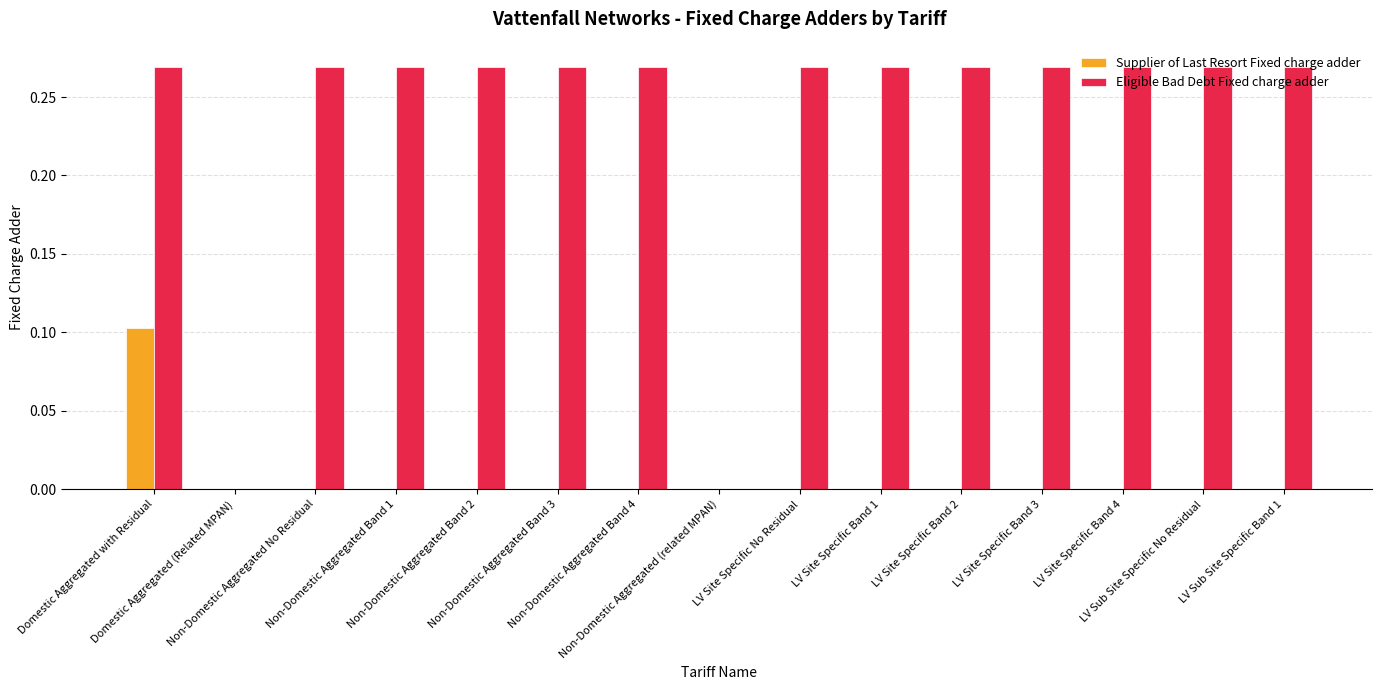

Which series has the largest total across all categories?

Eligible Bad Debt Fixed charge adder